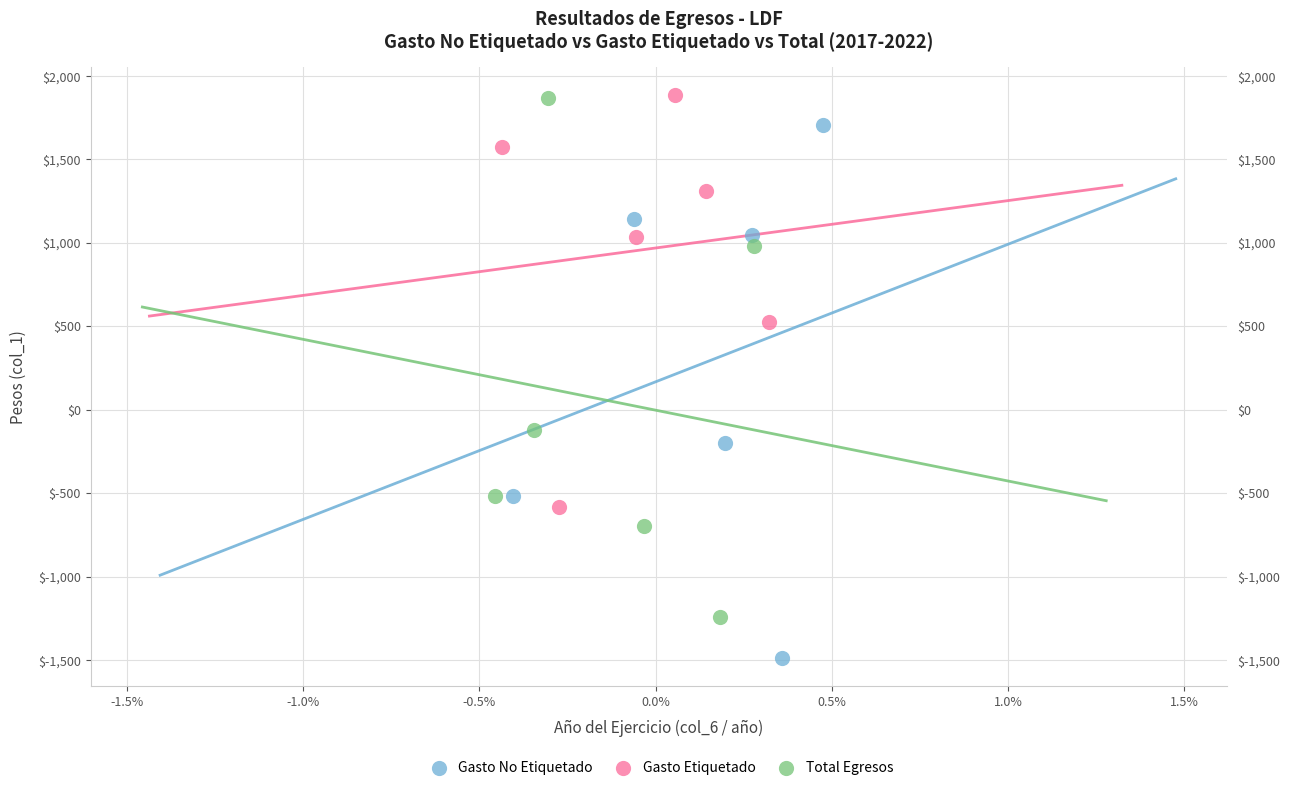

Which series reaches the minimum Y coordinate?

Gasto No Etiquetado